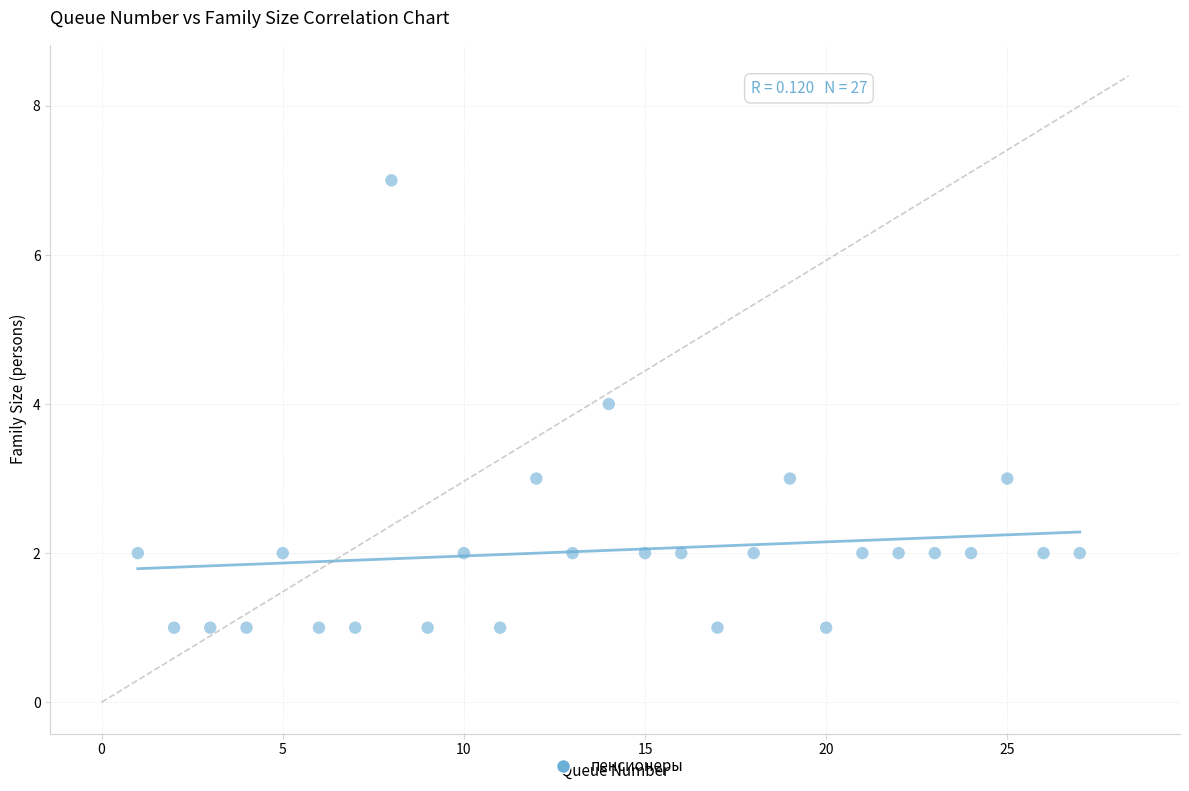

What is the range of Y values (max minus min)?

6